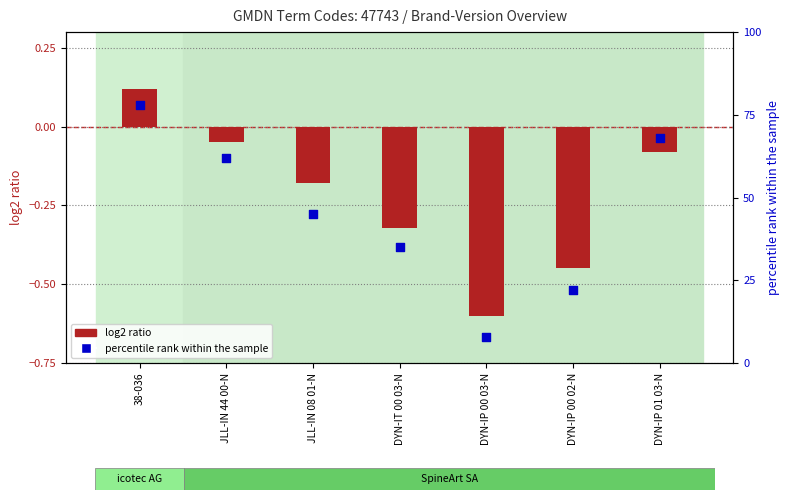

What is the change in value from DYN-IP 00 03-N to DYN-IP 00 02-N?

+14